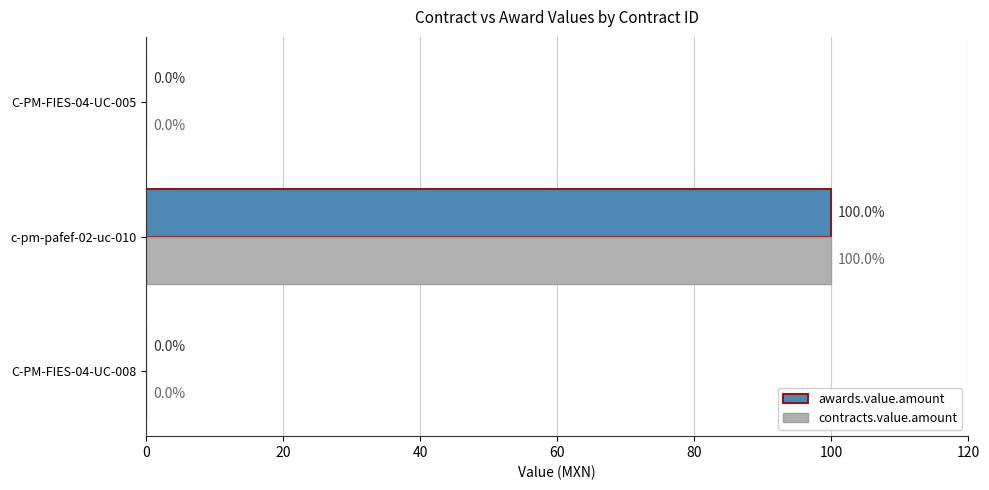

Which category has the highest value across all series?

c-pm-pafef-02-uc-010